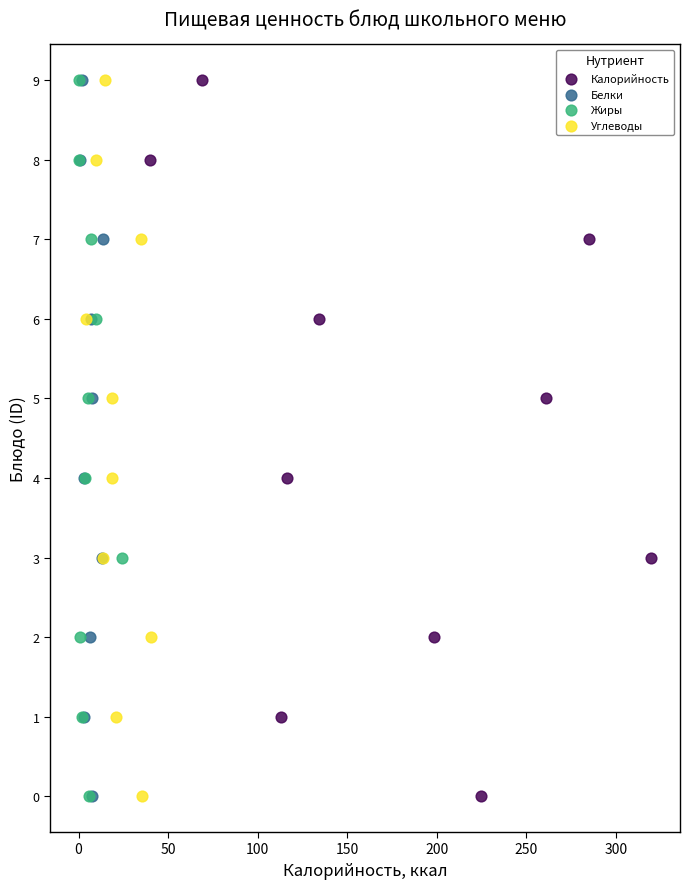

What are all the series names shown in the legend?

Калорийность, Белки, Жиры, Углеводы